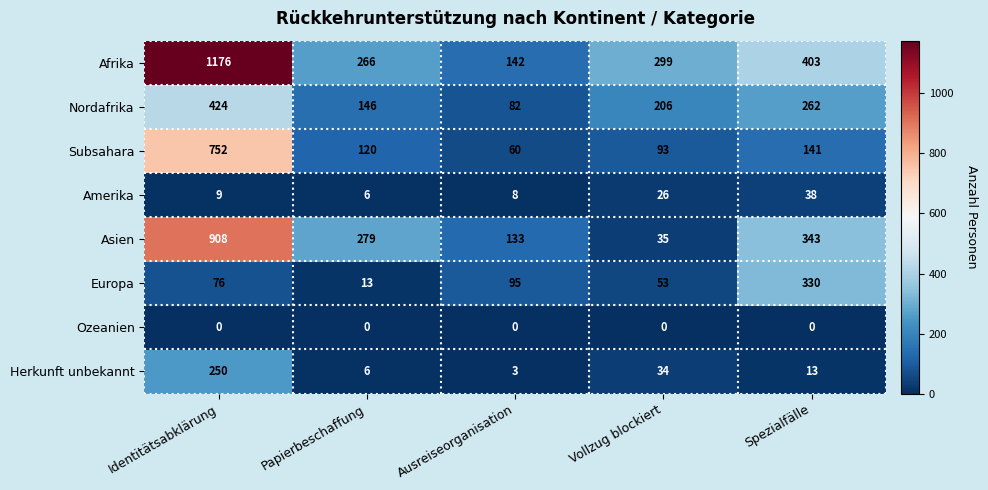

At Ausreiseorganisation, list the series in order from smallest to largest.

Ozeanien, Herkunft unbekannt, Amerika, Subsahara, Nordafrika, Europa, Asien, Afrika